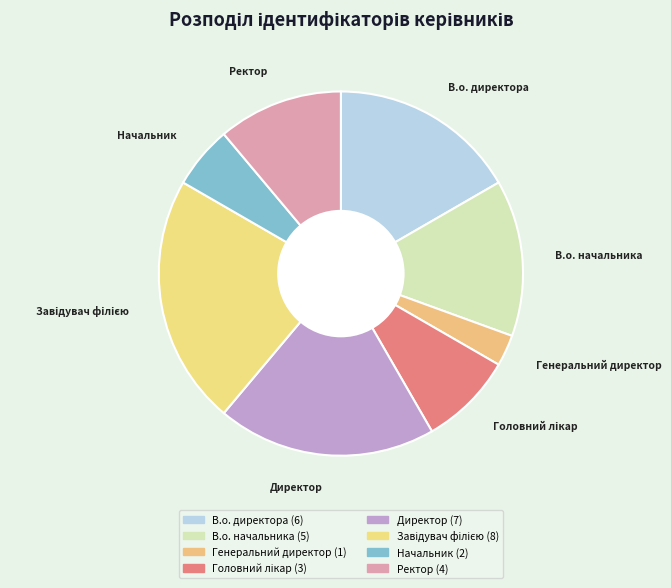

Approximately how many times larger is the value at Директор compared to Начальник?

3.5